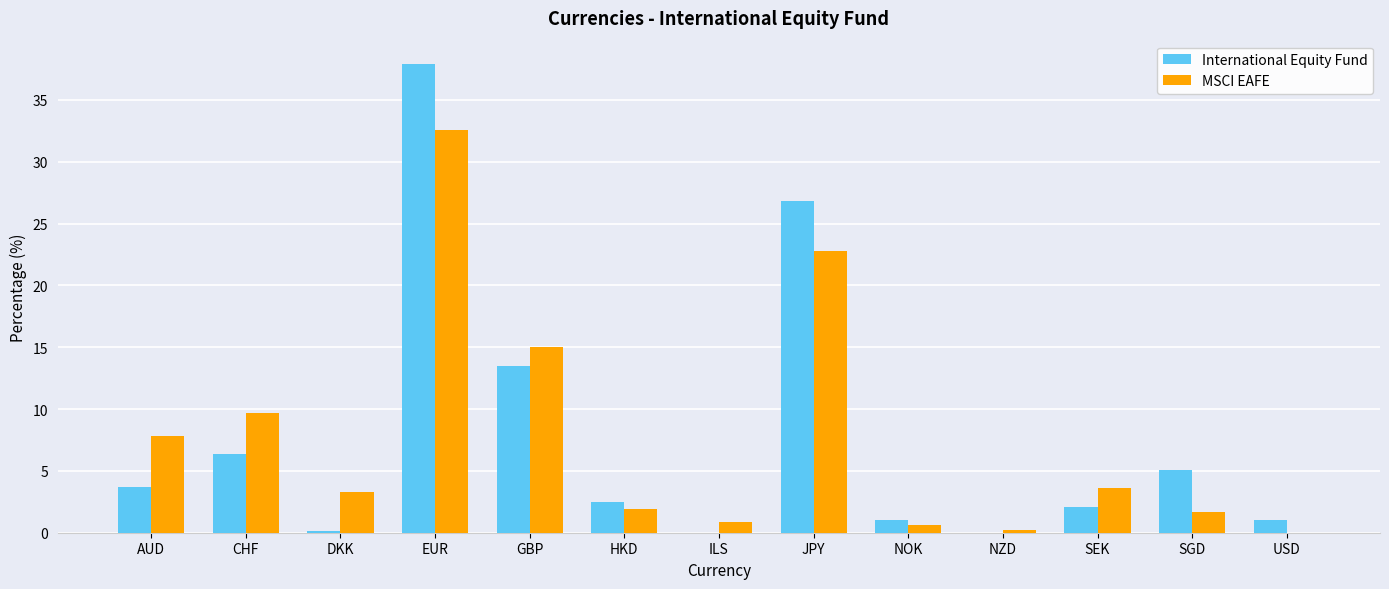

At which label does International Equity Fund first exceed 2?

AUD